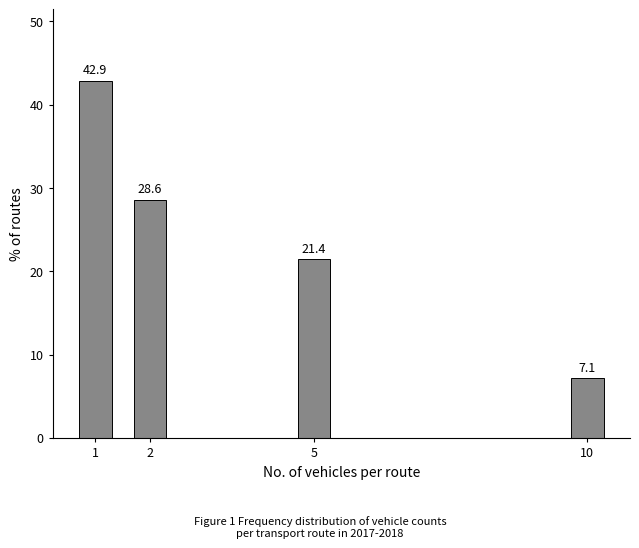

Reading right to left, list all the values displayed in this chart.

10=7.1	5=21.4	2=28.6	1=42.9